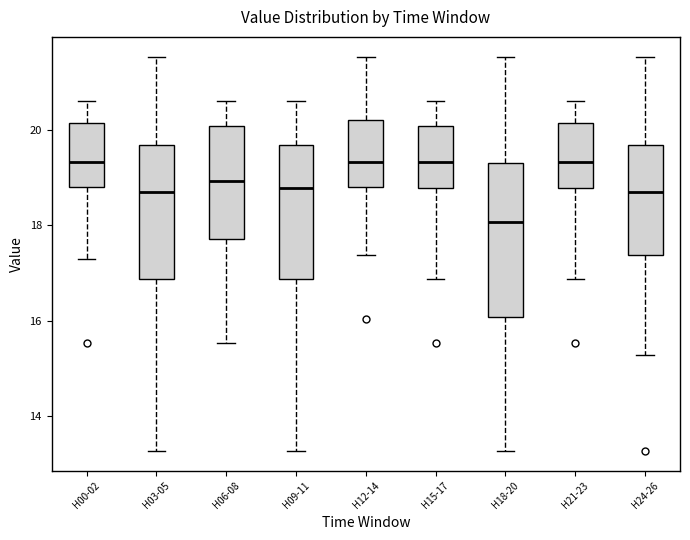

Reading left to right, transcribe this box plot: for each box, give where its median line is, the range the box spans, and where its two whiskers end, as read against the y-axis. The values are not printed on the chart, so give them approximately, as read against the axis.

H00-02: median 19.4, box 18.8 to 20.2, whiskers 17.4 to 20.6
H03-05: median 18.8, box 16.8 to 19.6, whiskers 13.2 to 21.6
H06-08: median 19.0, box 17.8 to 20.0, whiskers 15.6 to 20.6
H09-11: median 18.8, box 16.8 to 19.6, whiskers 13.2 to 20.6
H12-14: median 19.4, box 18.8 to 20.2, whiskers 17.4 to 21.6
H15-17: median 19.4, box 18.8 to 20.0, whiskers 16.8 to 20.6
H18-20: median 18.0, box 16.0 to 19.4, whiskers 13.2 to 21.6
H21-23: median 19.4, box 18.8 to 20.2, whiskers 16.8 to 20.6
H24-26: median 18.8, box 17.4 to 19.6, whiskers 15.2 to 21.6